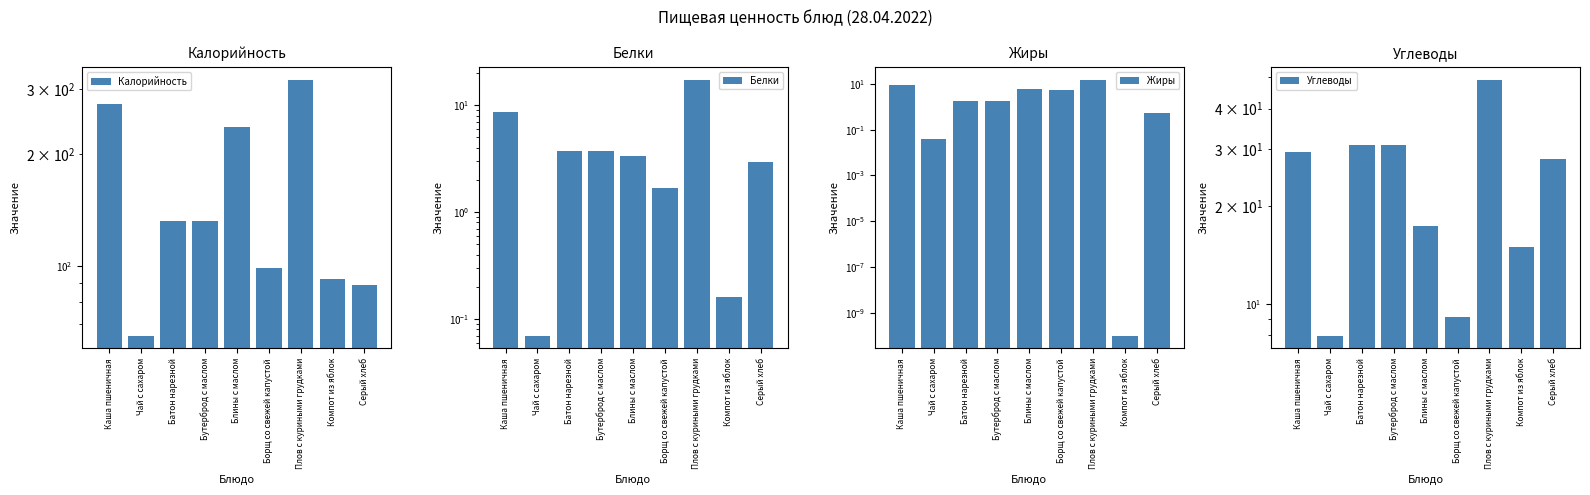

The Белки series shows 2.7 at Каша пшеничная. True or false?

False